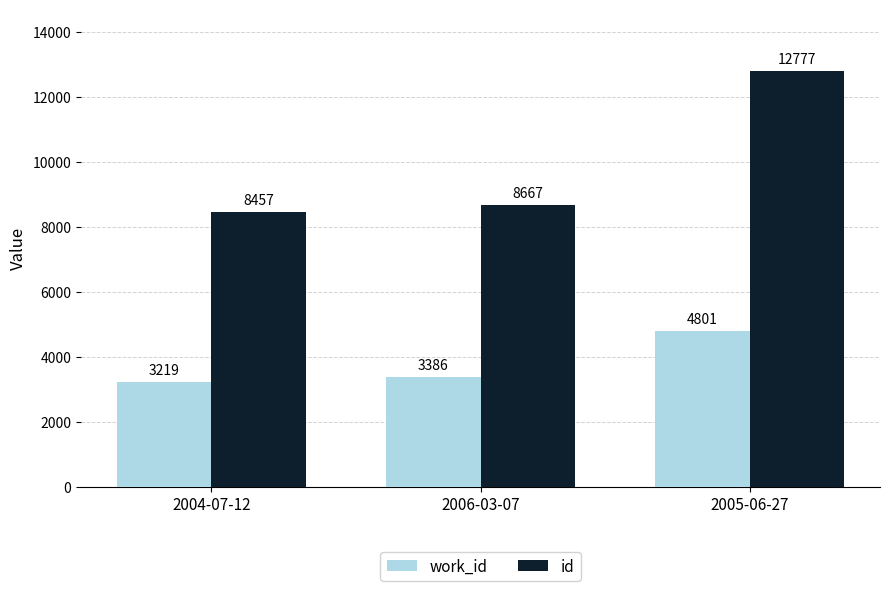

What value does the id series have at 2006-03-07, to the nearest 50?

8650